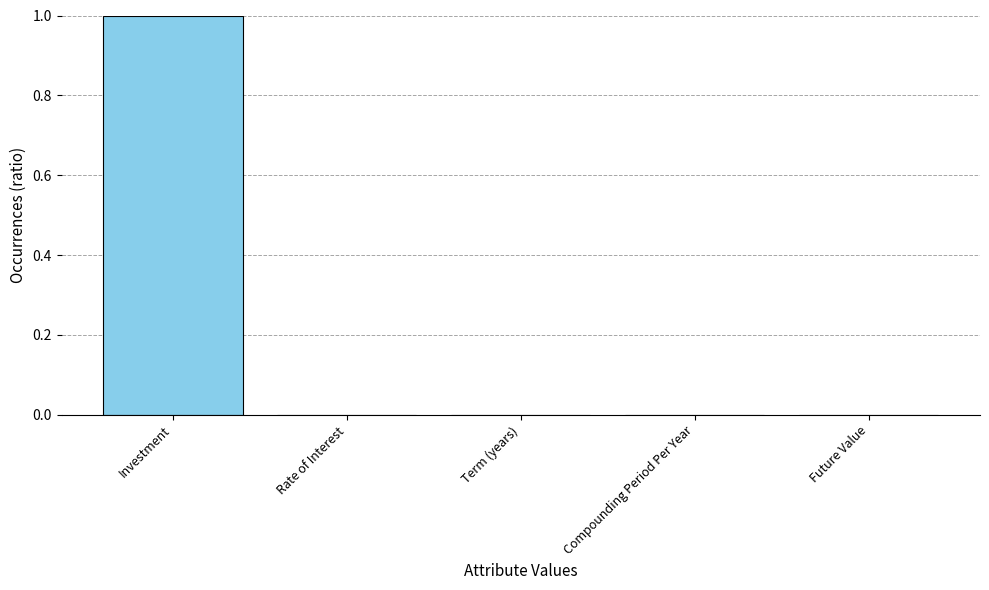

What is the greatest value displayed?

1.0